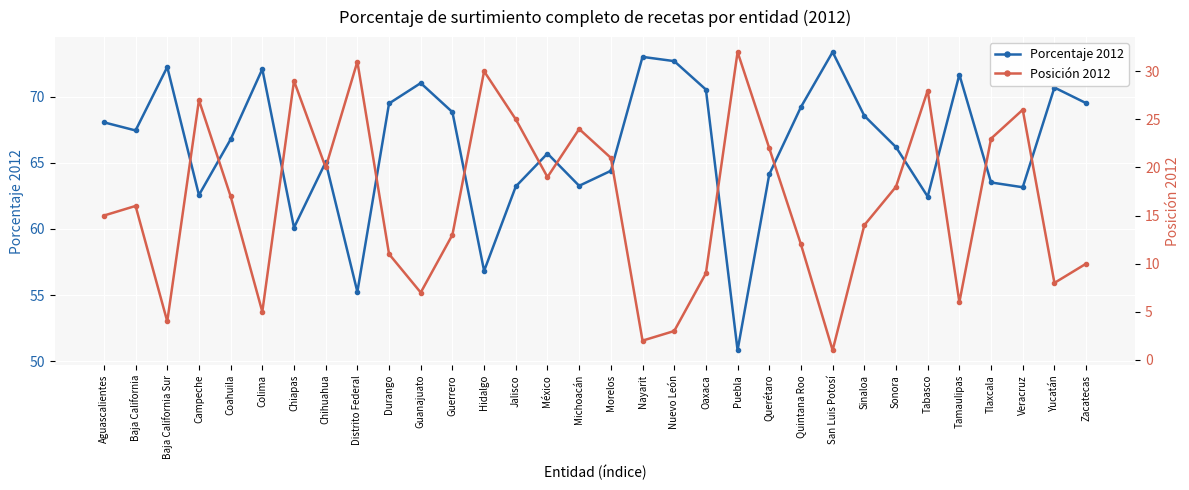

The value of Porcentaje 2012 at Hidalgo is 56.8. True or false?

True